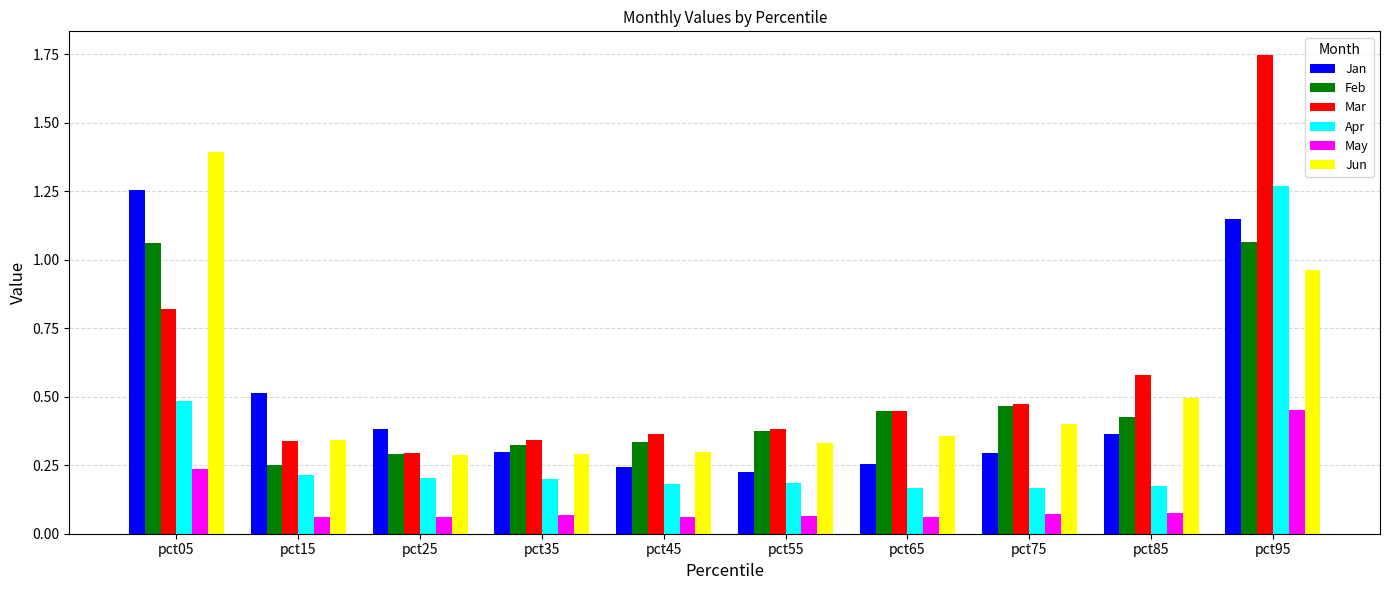

What is the spread (max minus min) of values at pct05?

1.2